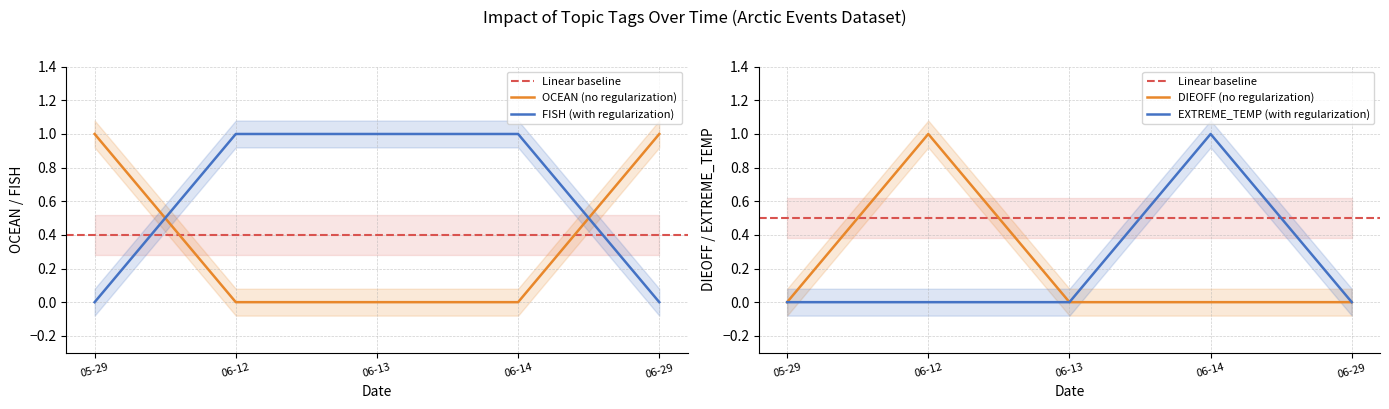

True or false: OCEAN has more than 1 points higher than both neighbors.

False